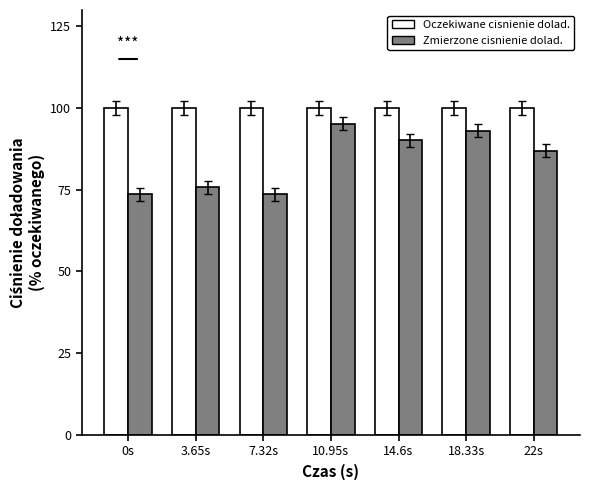

At how many categories does at least one series exceed 88?

7